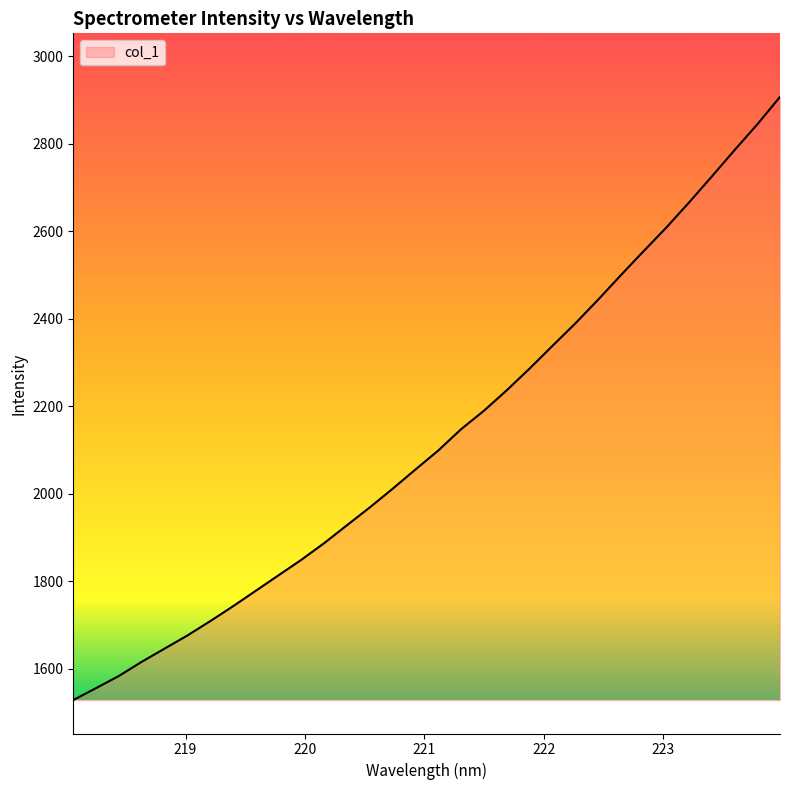

How many distinct data groups are displayed?

1